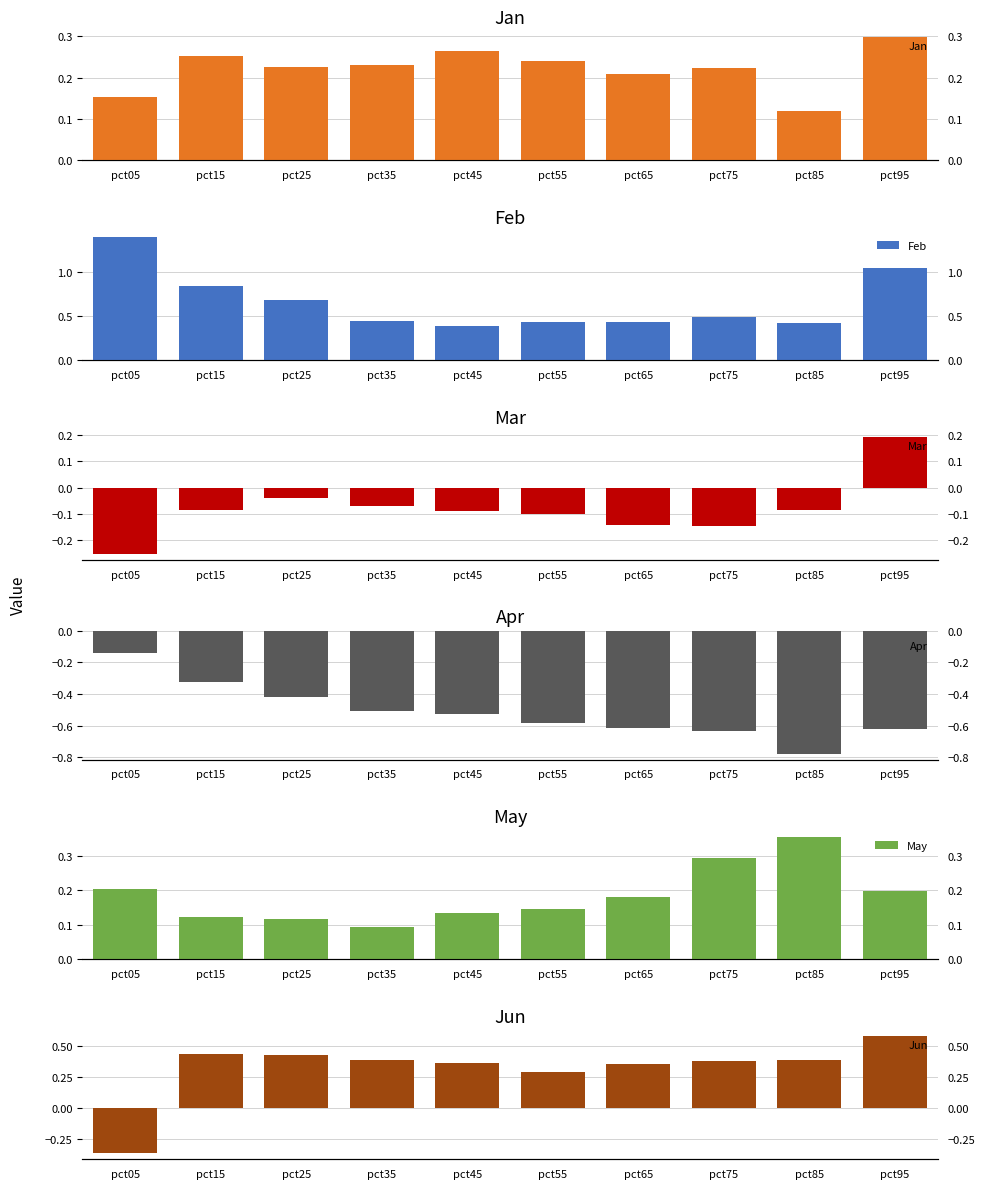

Rank the series by their maximum value, from lowest to highest.

Apr, Mar, Jan, May, Jun, Feb